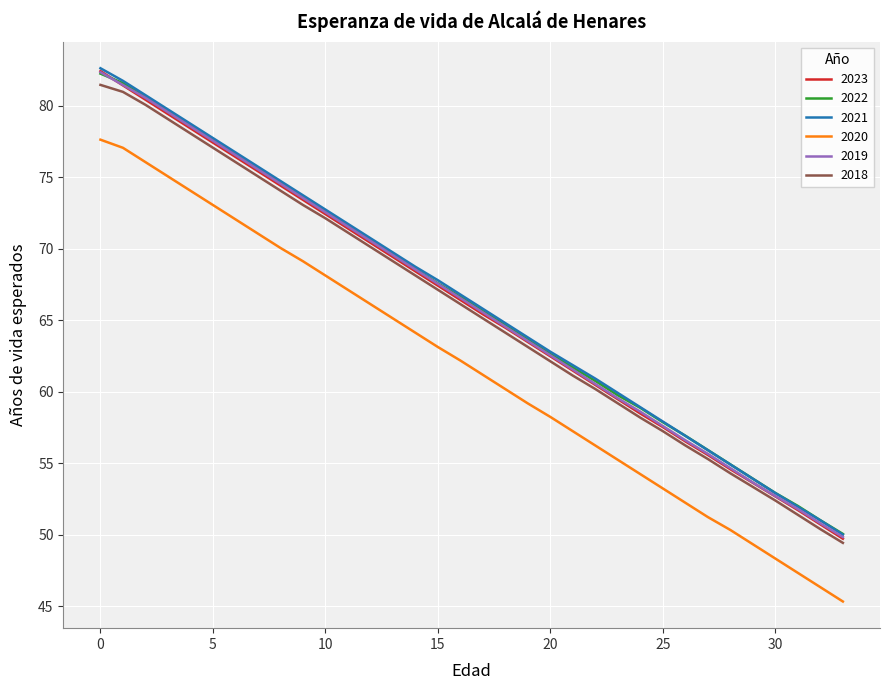

What is the minimum value for 2022?

50.1